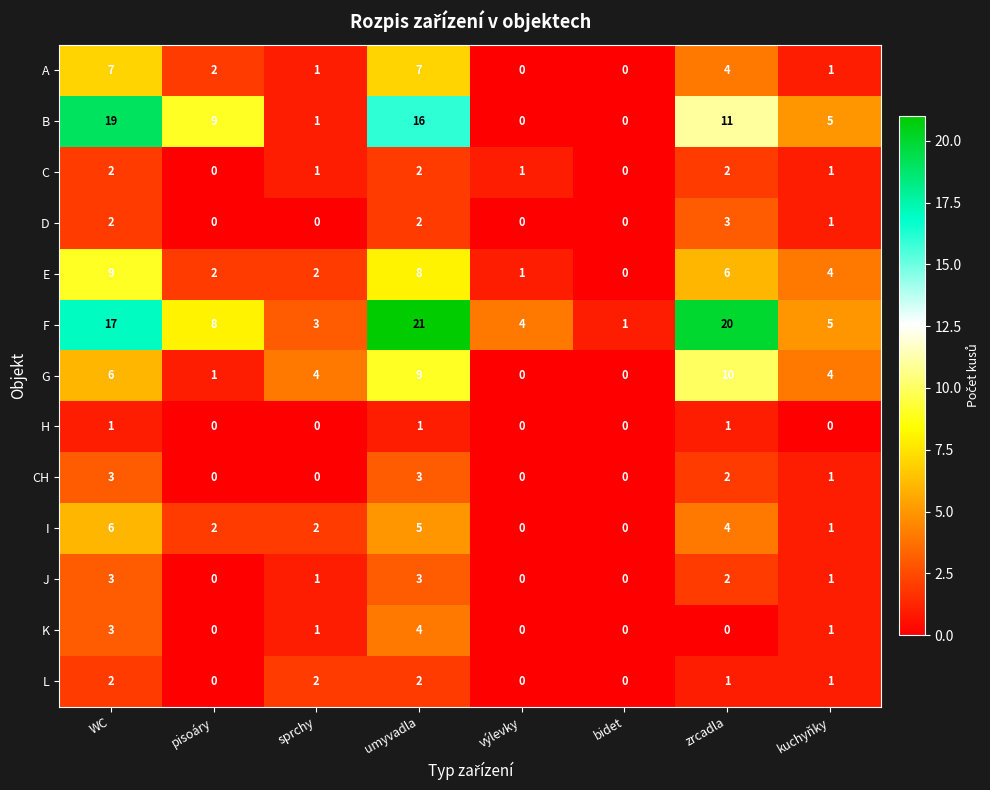

At which label is D closest to 1?

kuchyňky